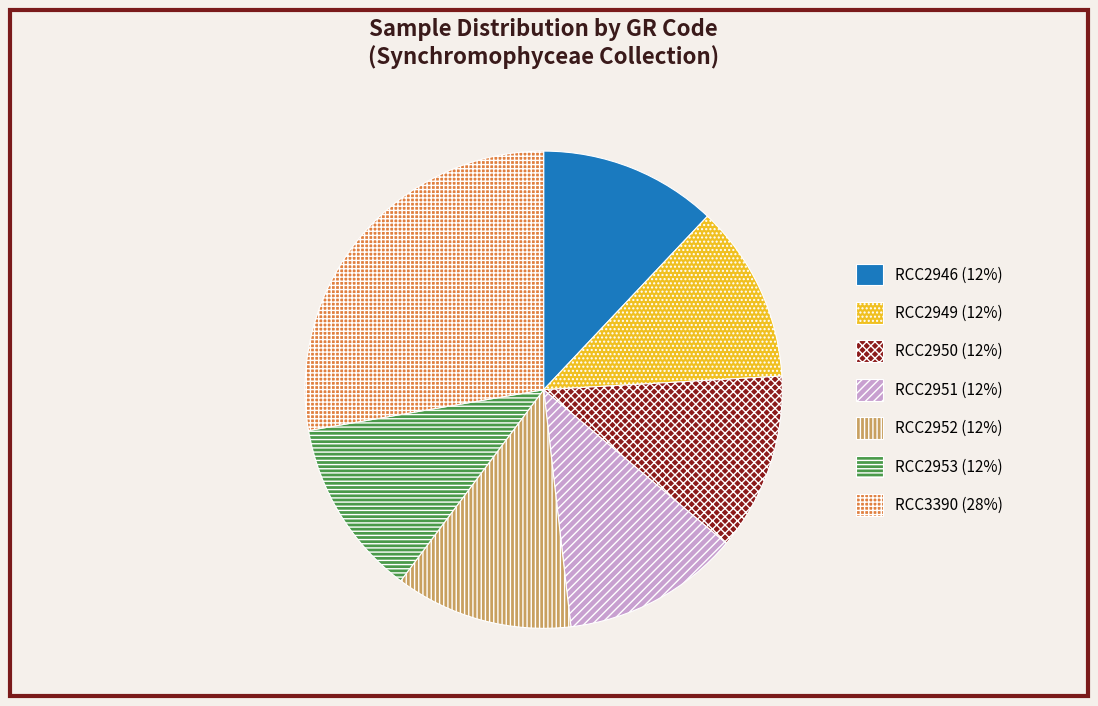

Approximately how many times larger is the value at RCC2953 compared to RCC2951?

1.0